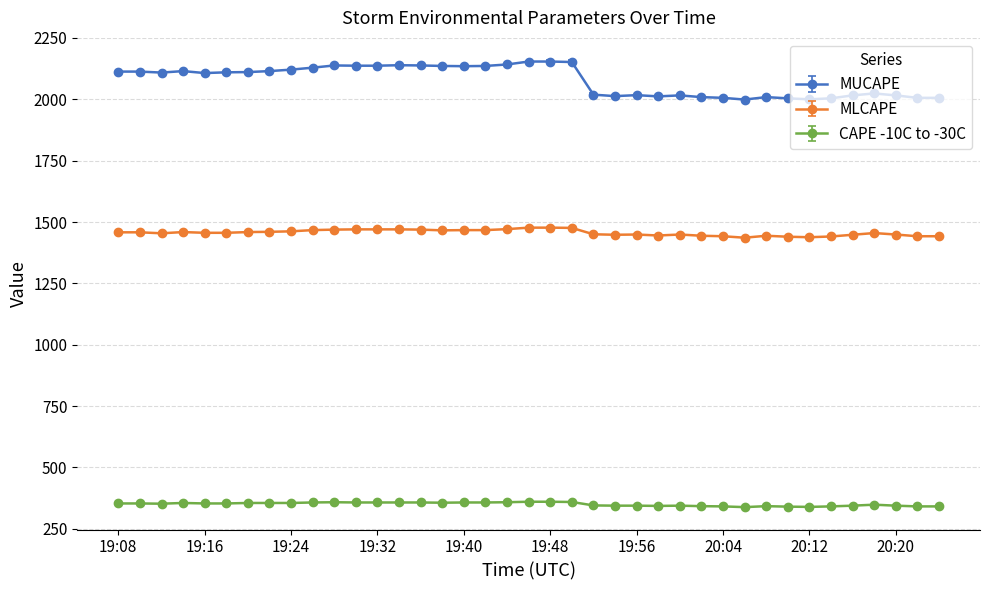

Rank the series by their average value, from lowest to highest.

CAPE -10C to -30C, MLCAPE, MUCAPE